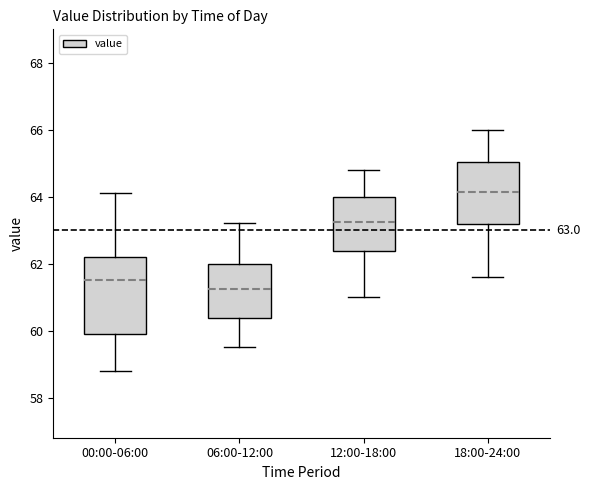

Which box's median line is the highest?

18:00-24:00